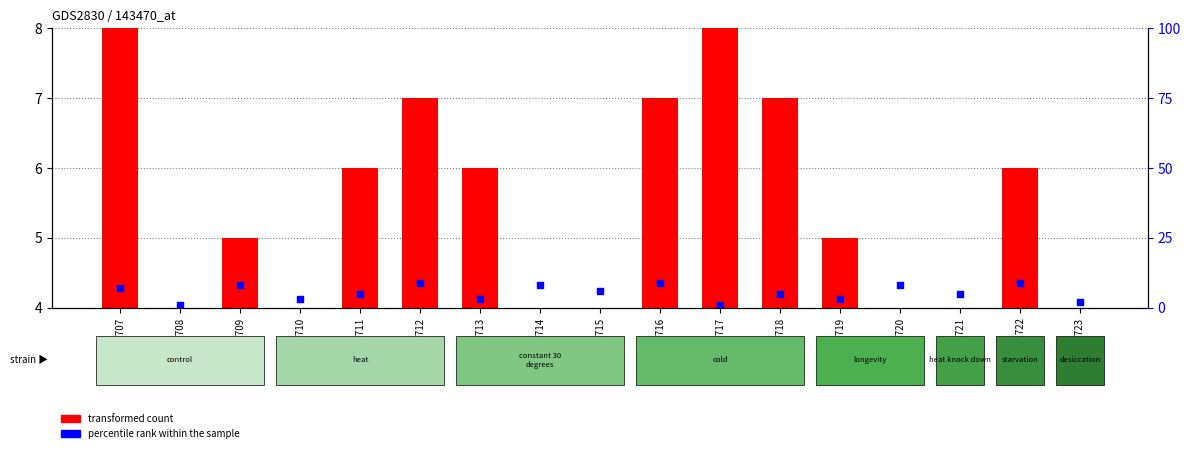

Which series contains the lowest Y value?

transformed count